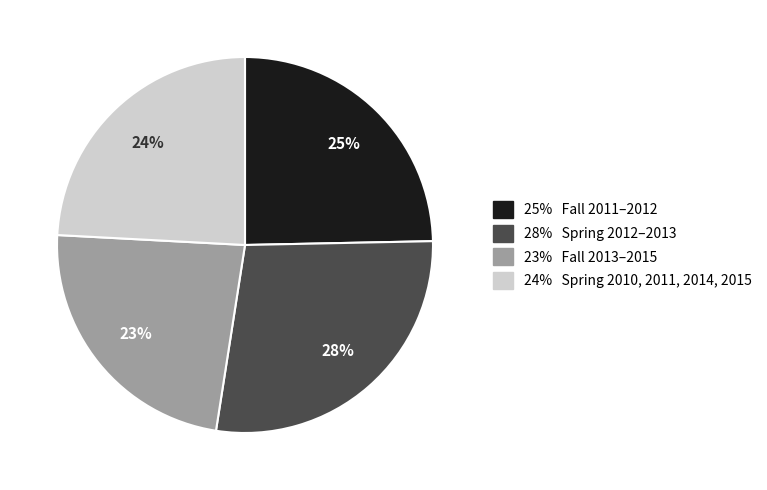

Is there any slice that represents more than half of the pie?

No